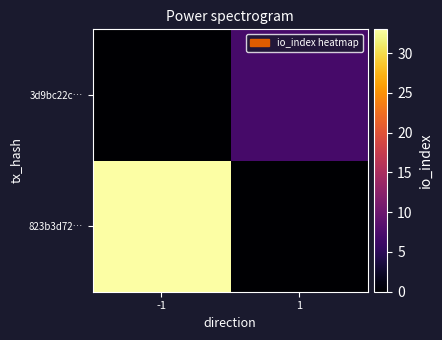

Count the number of categories in the chart.

2